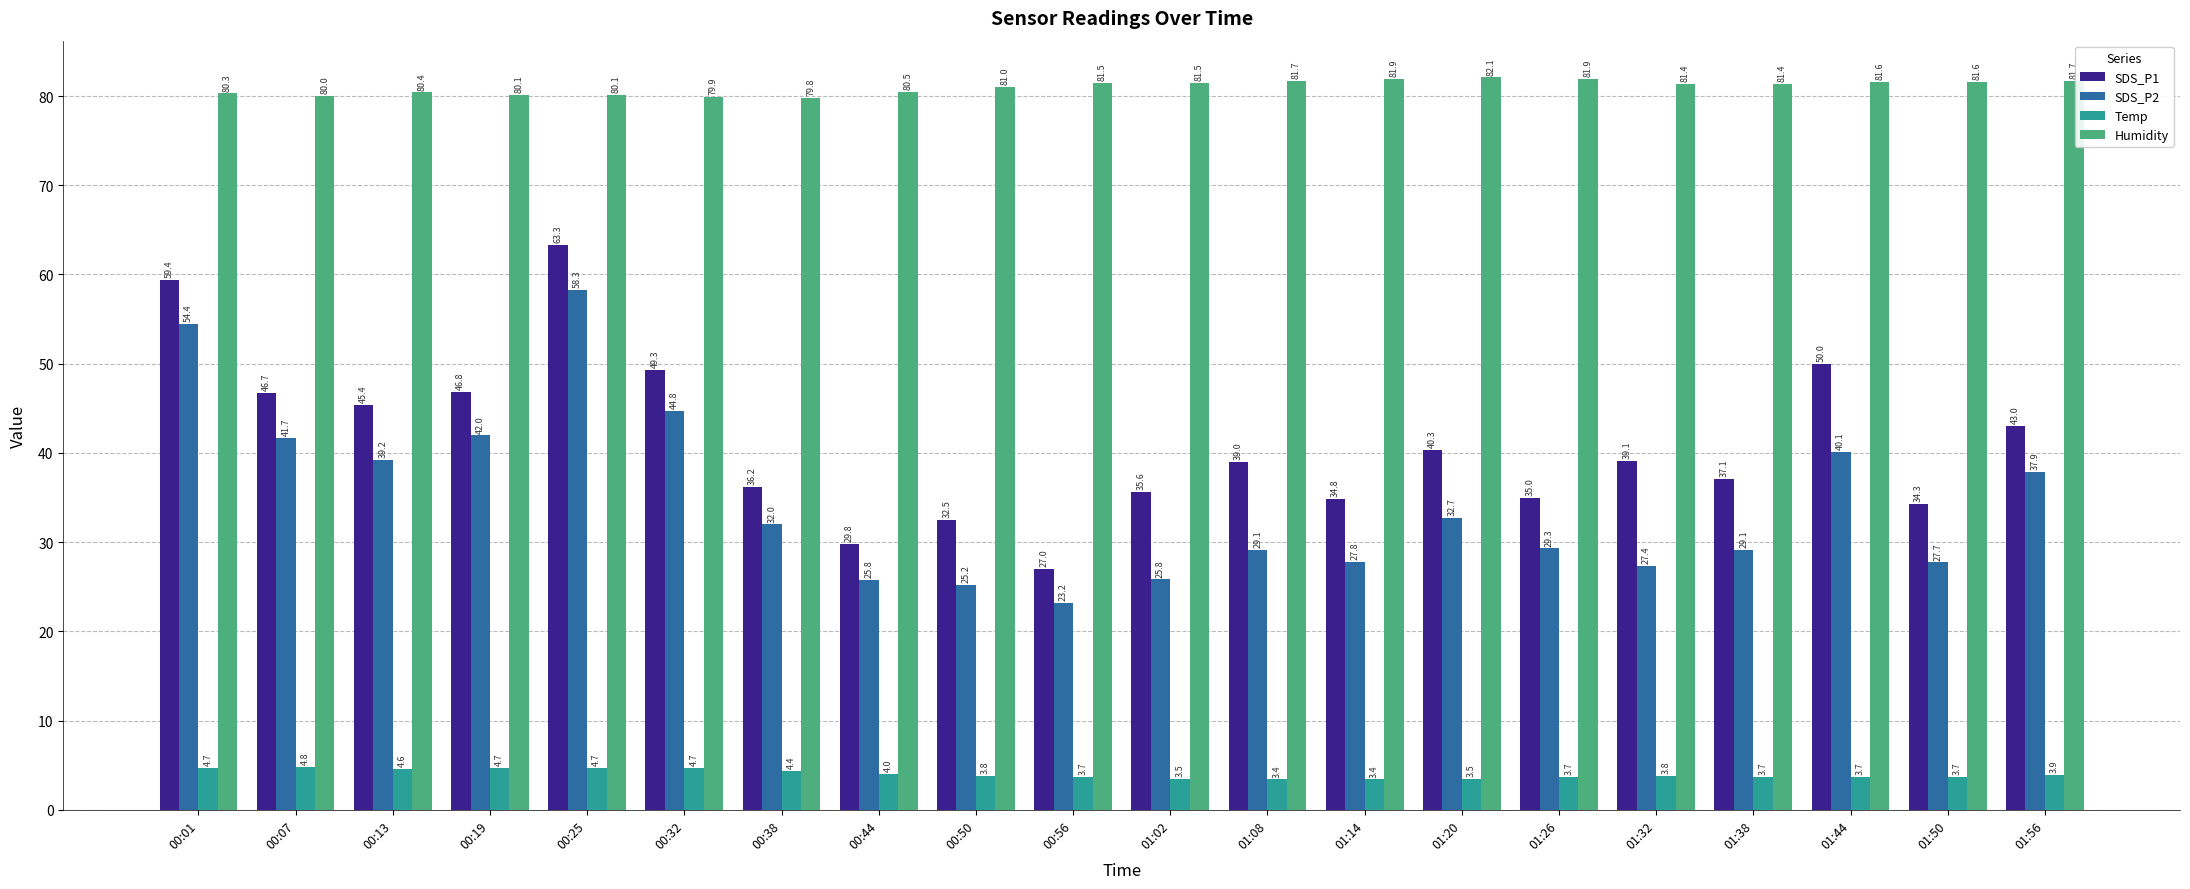

Between 00:25 and 01:14, which series saw the biggest shift?

SDS_P2